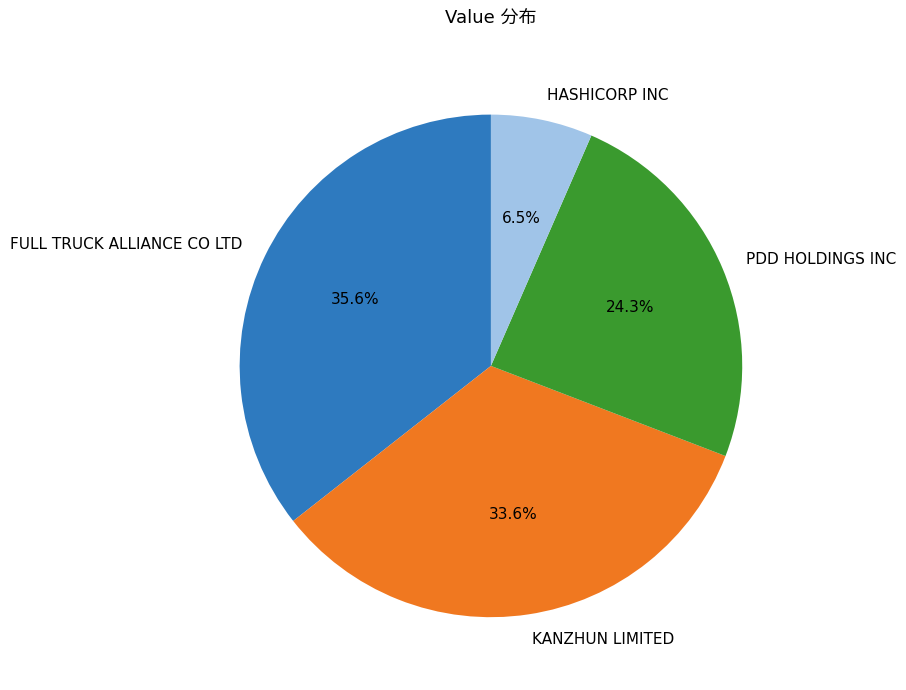

How many slices are in this pie chart?

4